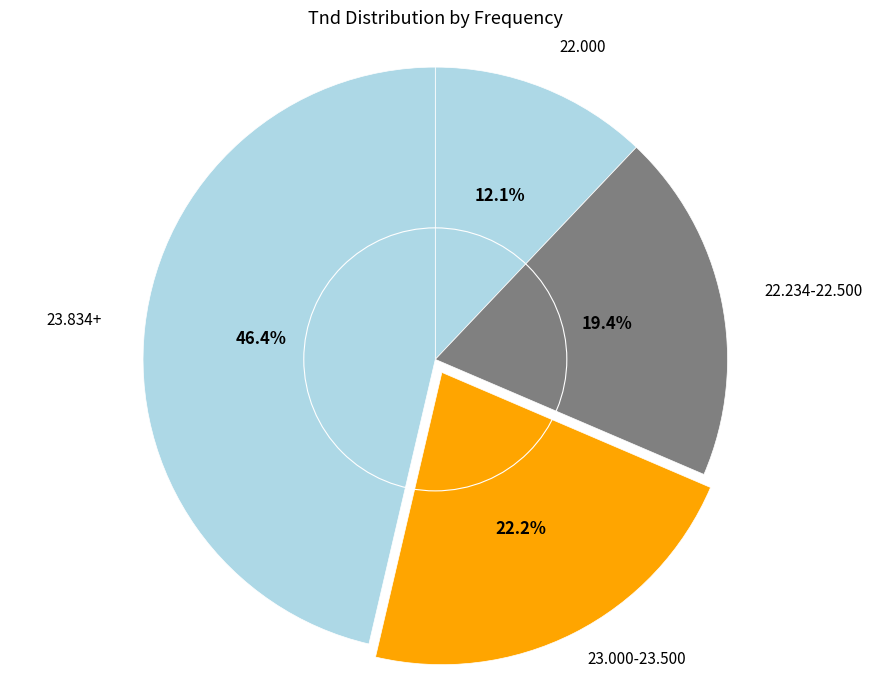

Rank the categories by value from lowest to highest.

22.000, 22.234-22.500, 23.000-23.500, 23.834+